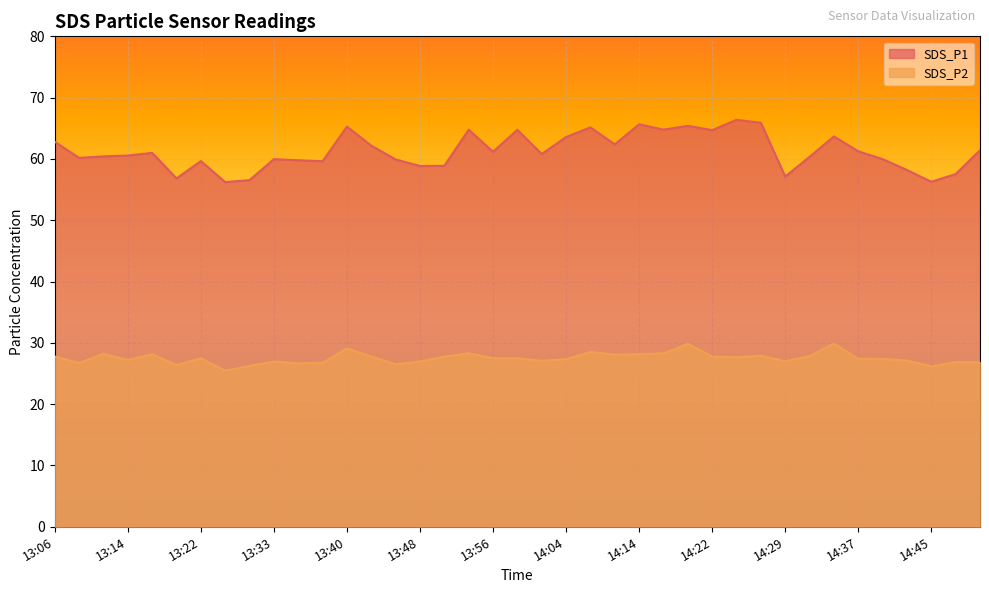

At 13:19, list the series in order from largest to smallest.

SDS_P1, SDS_P2